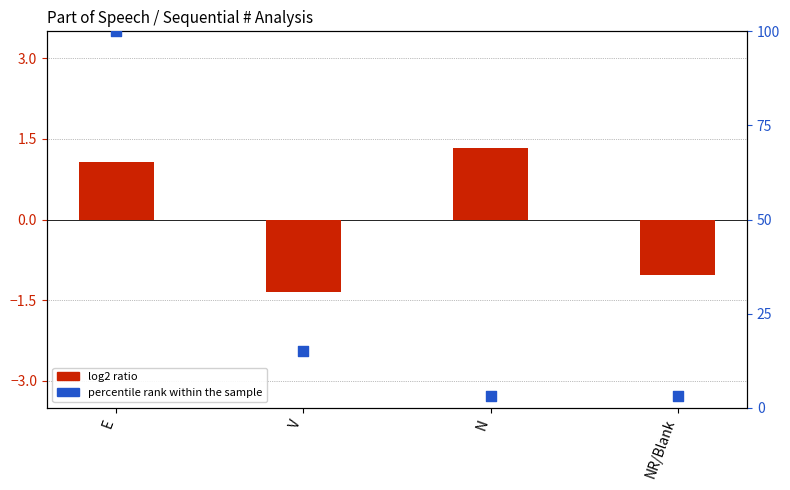

Which series reaches the maximum Y coordinate?

percentile rank within the sample